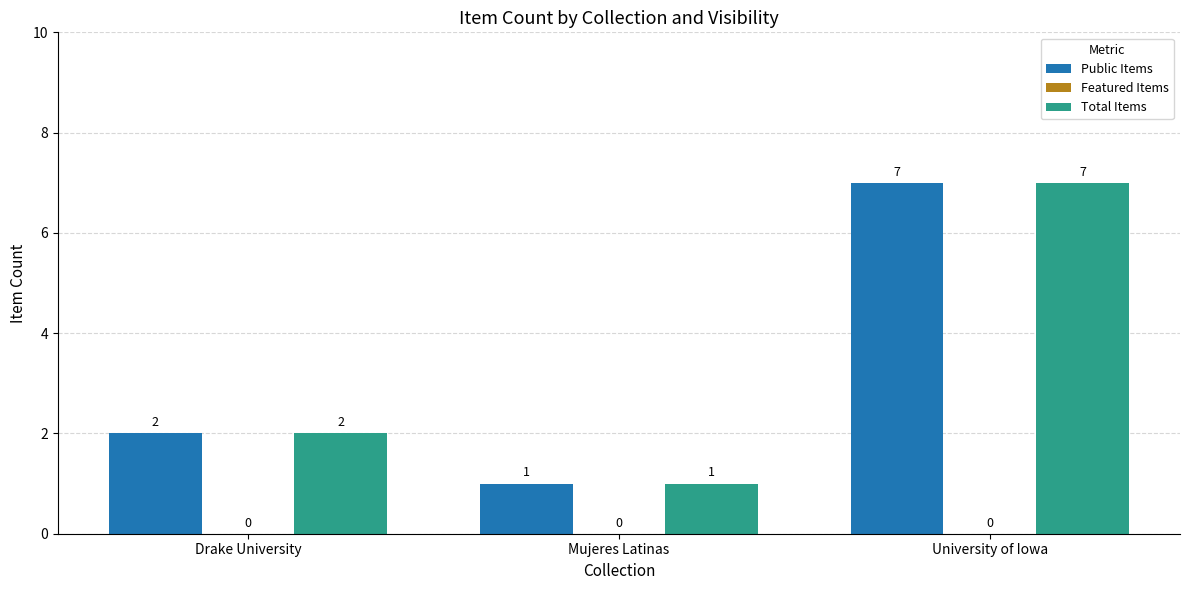

Are the bars horizontal?

No